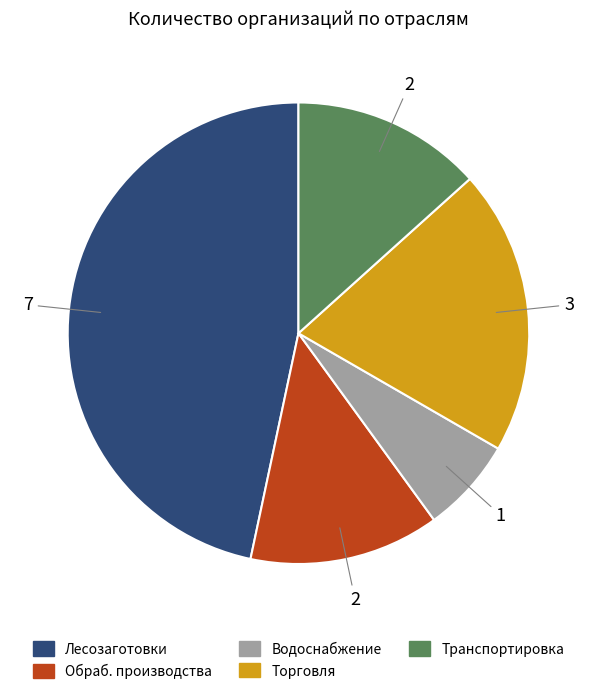

How many segments does this pie chart have?

5